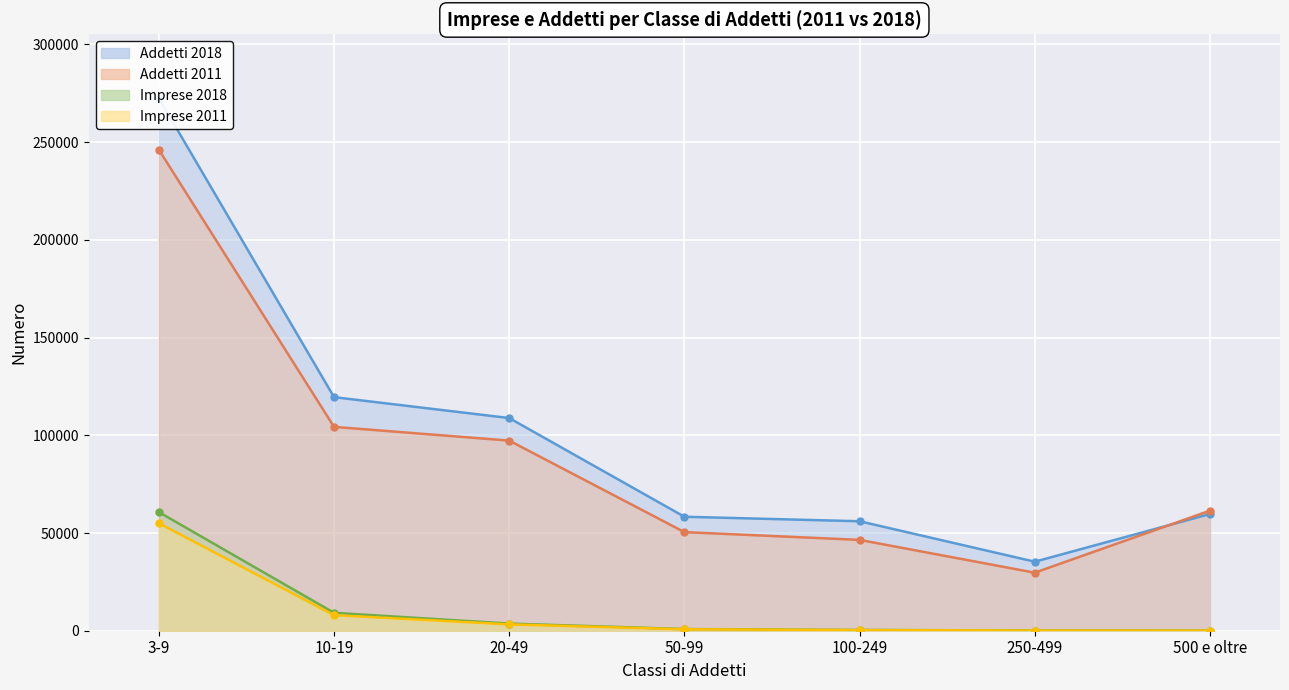

Rank the series by their maximum value, from lowest to highest.

Imprese 2011, Imprese 2018, Addetti 2011, Addetti 2018